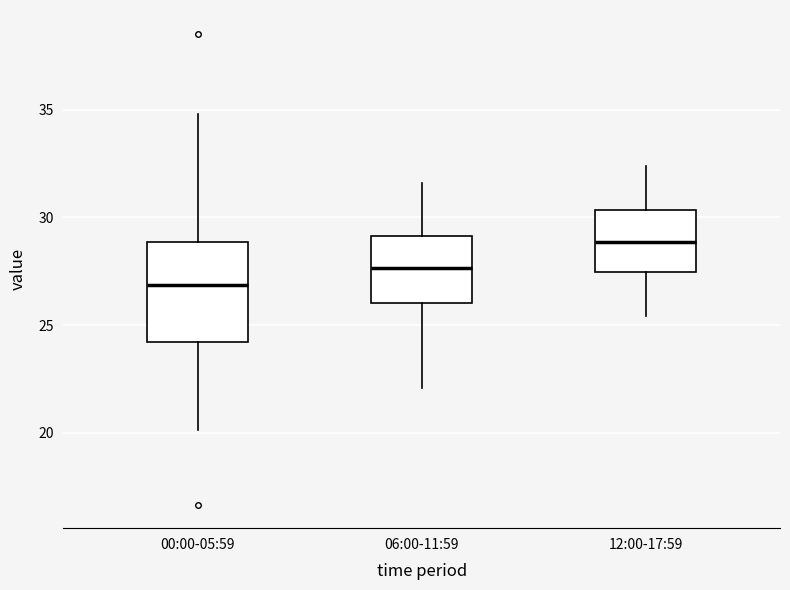

Where does the upper whisker of the box for 12:00-17:59 end on the y-axis? The values are not printed on the chart, so give them approximately, as read against the axis.

32.5